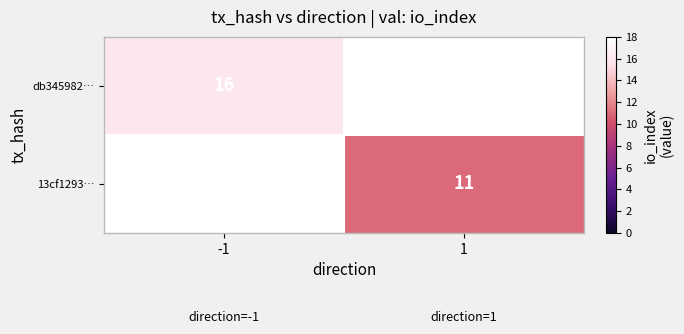

Between 1 and -1, which is larger?

-1